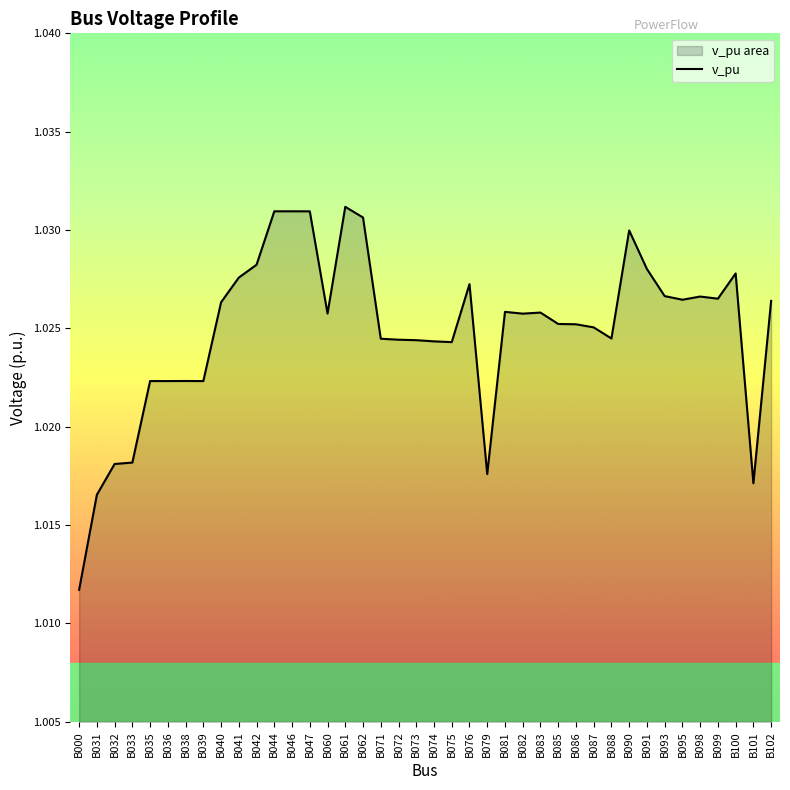

Reading right to left, transcribe all the data shown in this chart.

1.0	1.0	1.0	1.0	1.0	1.0	1.0	1.0	1.0	1.0	1.0	1.0	1.0	1.0	1.0	1.0	1.0	1.0	1.0	1.0	1.0	1.0	1.0	1.0	1.0	1.0	1.0	1.0	1.0	1.0	1.0	1.0	1.0	1.0	1.0	1.0	1.0	1.0	1.0	1.0